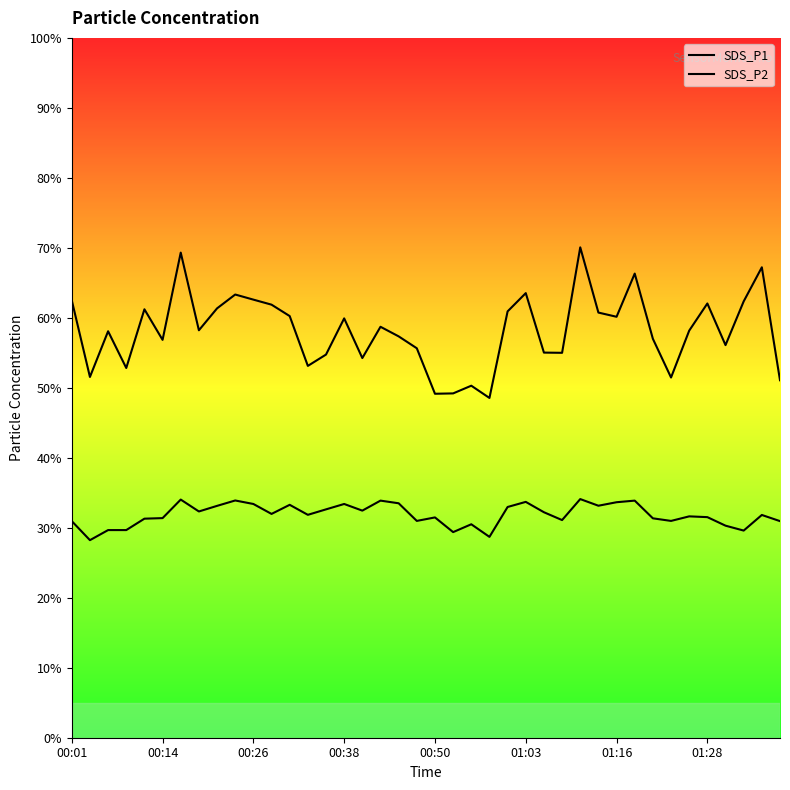

What is the difference between the maximum and second lowest values in the SDS_P1 series?

20.9